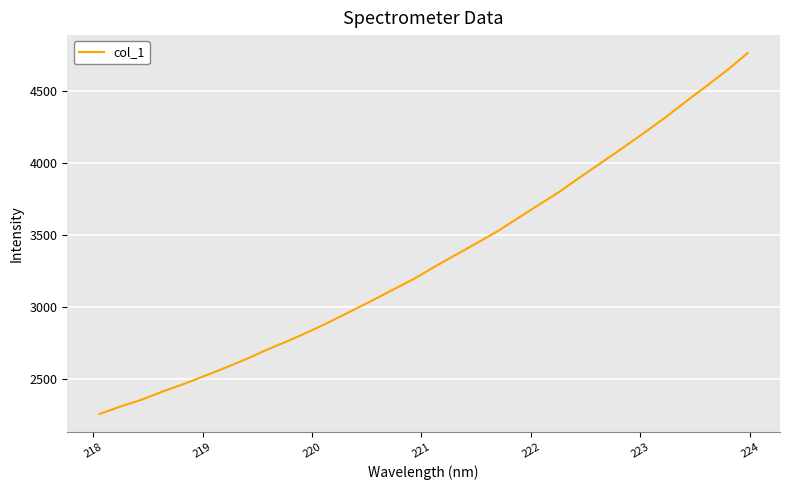

What is the maximum value shown in the chart?

4759.5